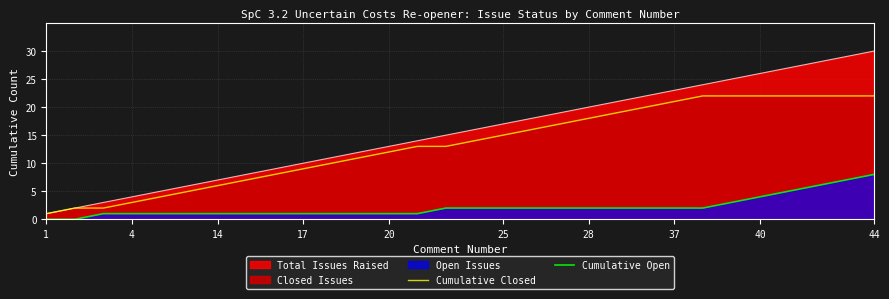

What is the lowest value of the Cumulative Closed series?

1